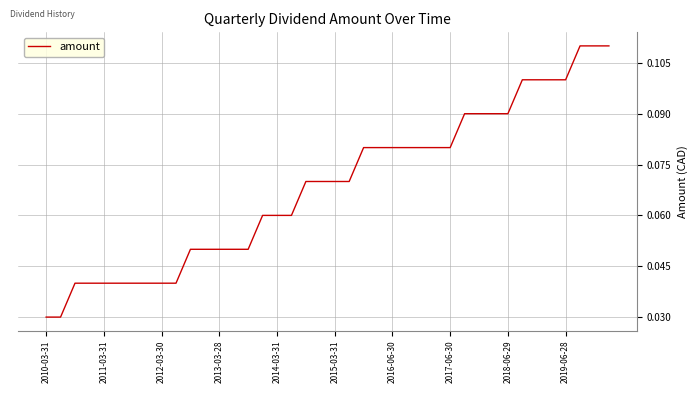

Reading right to left, list all the values displayed in this chart.

0.1	0.1	0.1	0.1	0.1	0.1	0.1	0.1	0.1	0.1	0.1	0.1	0.1	0.1	0.1	0.1	0.1	0.1	0.1	0.1	0.1	0.1	0.1	0.1	0.1	0.1	0.1	0.1	0.1	0.1	0.0	0.0	0.0	0.0	0.0	0.0	0.0	0.0	0.0	0.0